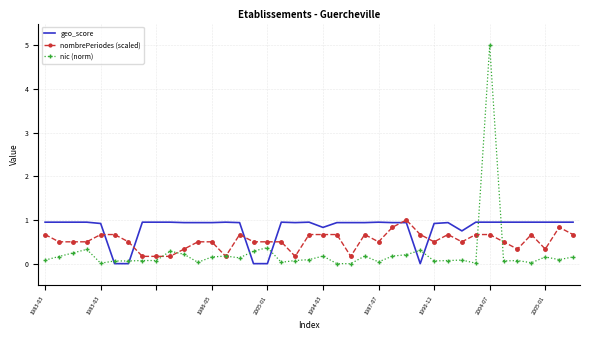

What is the difference between the maximum and minimum values in the nic (norm) series?

5.0